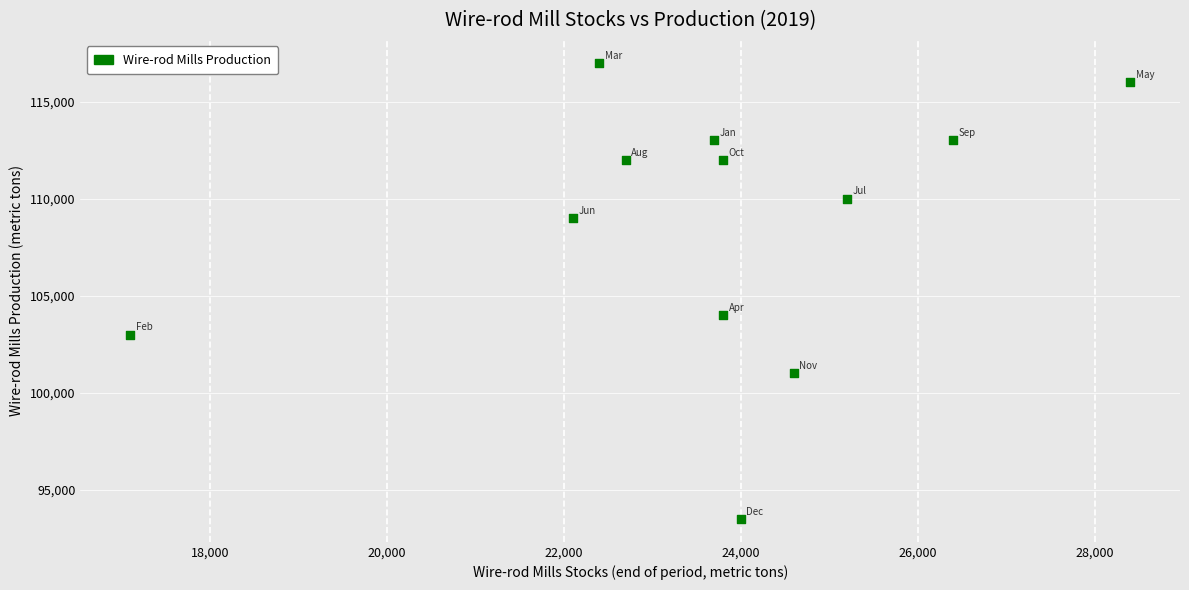

What Y value in the scatter plot is closest to 105250?

104000